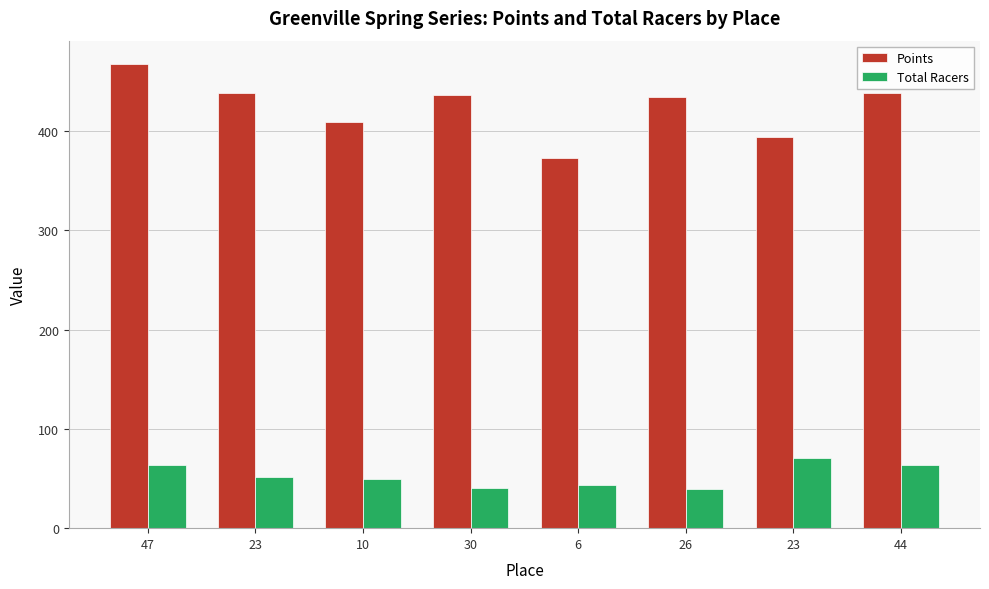

What are all the series names shown in the legend?

Points, Total Racers